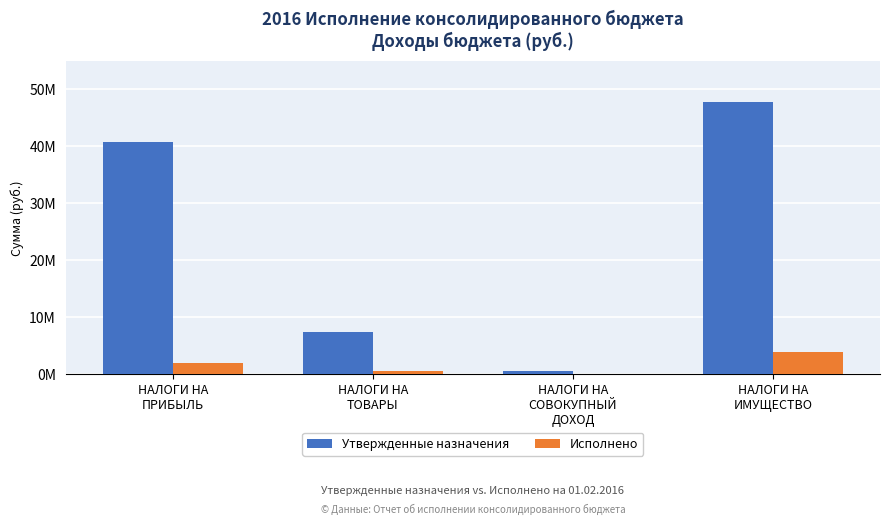

What is the difference between the Исполнено values at НАЛОГИ НА
СОВОКУПНЫЙ
ДОХОД and НАЛОГИ НА
ПРИБЫЛЬ?

1942086.4